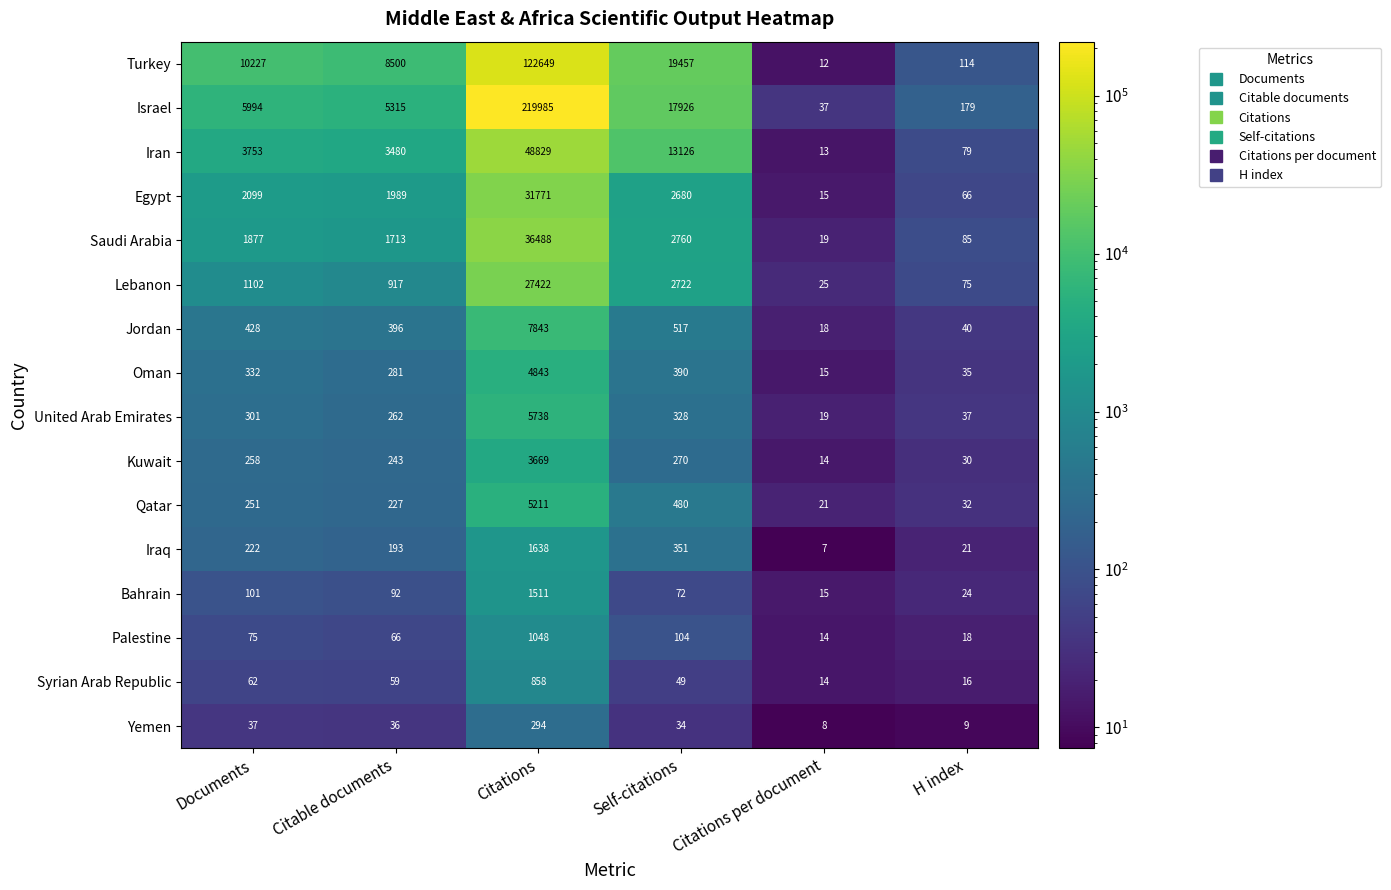

At Citations, list the series in order from smallest to largest.

Yemen, Syrian Arab Republic, Palestine, Bahrain, Iraq, Kuwait, Oman, Qatar, United Arab Emirates, Jordan, Lebanon, Egypt, Saudi Arabia, Iran, Turkey, Israel